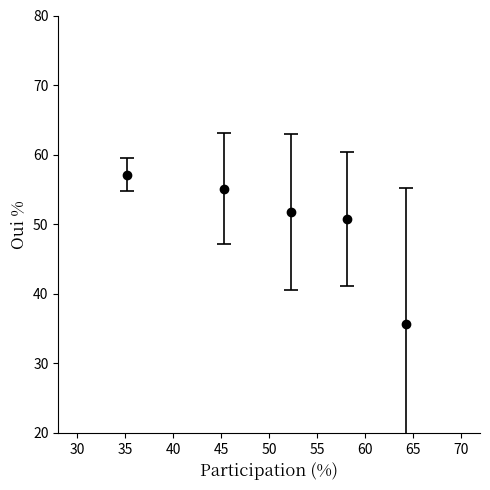

What is the difference between the maximum and minimum values?

21.5